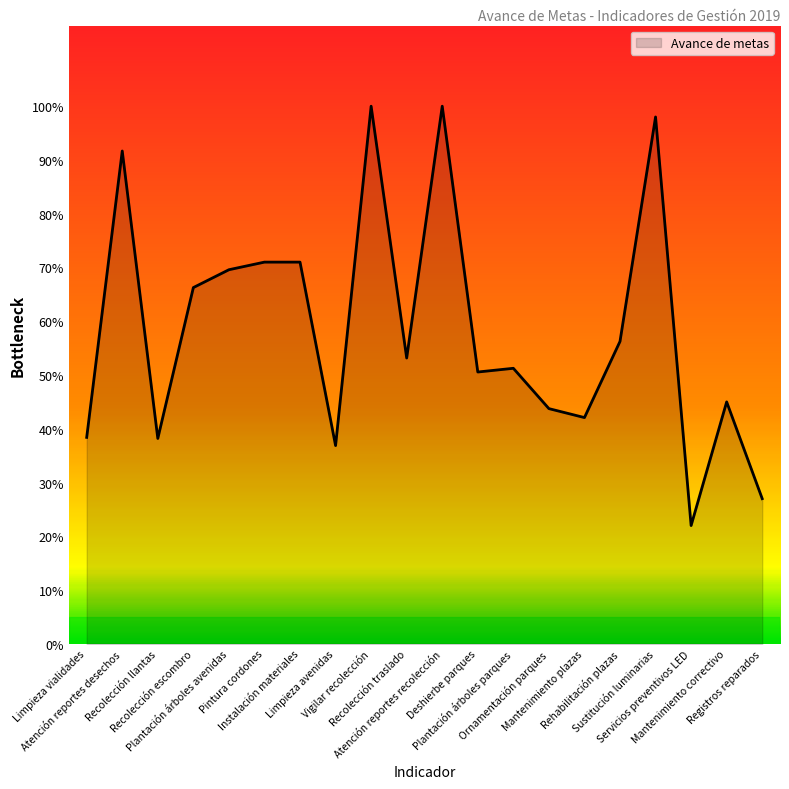

At which label is the value closest to 0?

Servicios preventivos LED